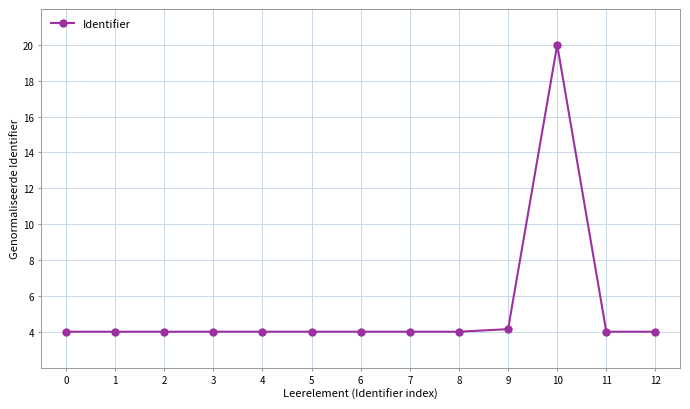

What is the change in value from 5 to 10?

+16.0